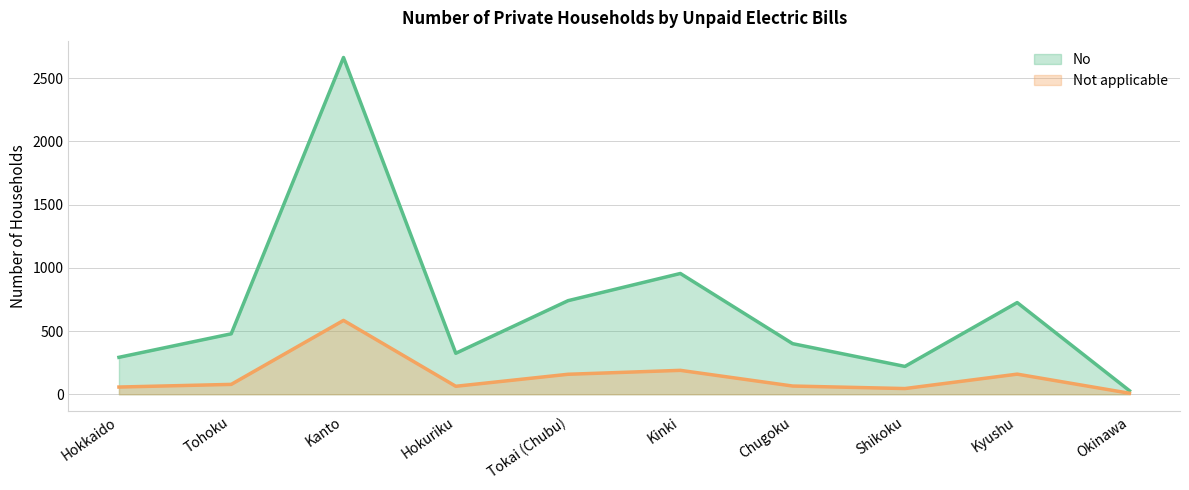

What is the total value across all series at Shikoku?

265